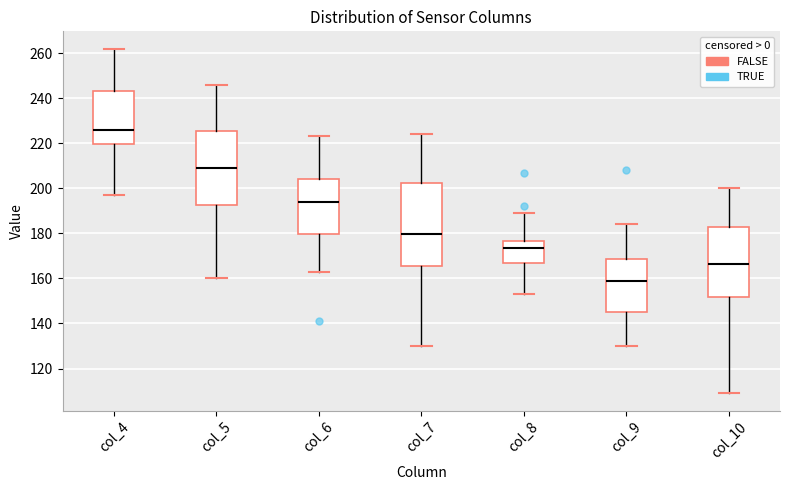

Comparing the boxes themselves (not the whiskers), which one is the tallest?

col_7